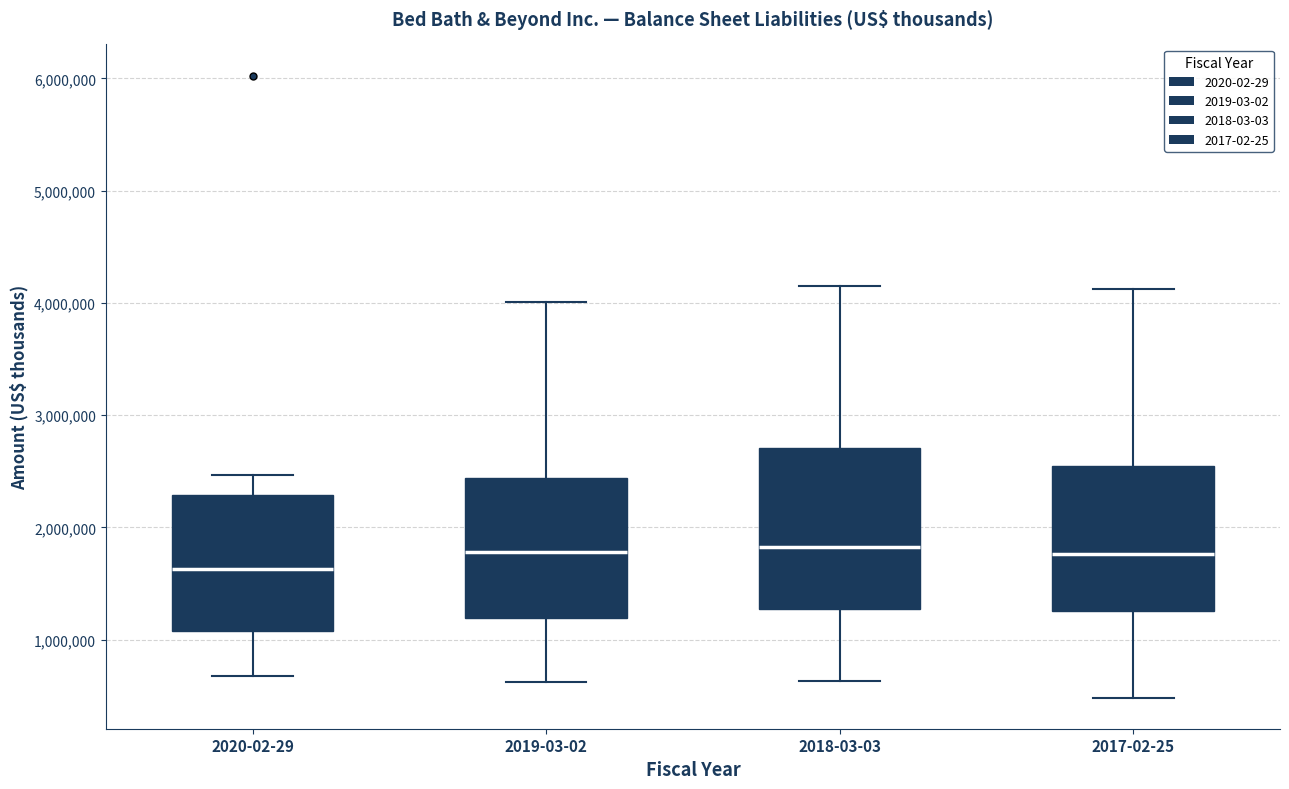

Reading left to right, transcribe this box plot: for each box, give where its median line is, the range the box spans, and where its two whiskers end, as read against the y-axis. The values are not printed on the chart, so give them approximately, as read against the axis.

2020-02-29: median 1600000, box 1100000 to 2300000, whiskers 700000 to 2500000
2019-03-02: median 1800000, box 1200000 to 2400000, whiskers 600000 to 4000000
2018-03-03: median 1800000, box 1300000 to 2700000, whiskers 600000 to 4200000
2017-02-25: median 1800000, box 1300000 to 2500000, whiskers 500000 to 4100000